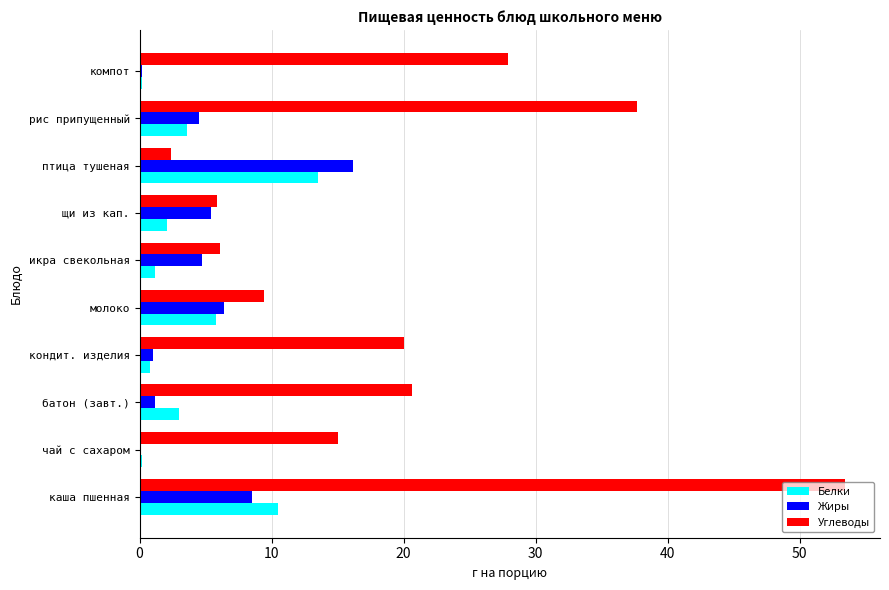

At which category does the chart reach its peak across all series?

каша пшенная